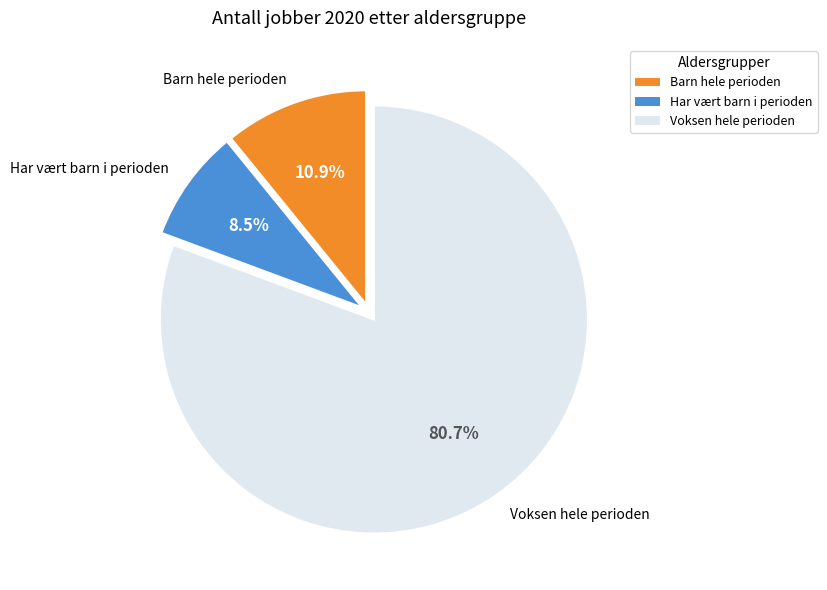

To the nearest percent, what percentage of the pie is Voksen hele perioden?

81%